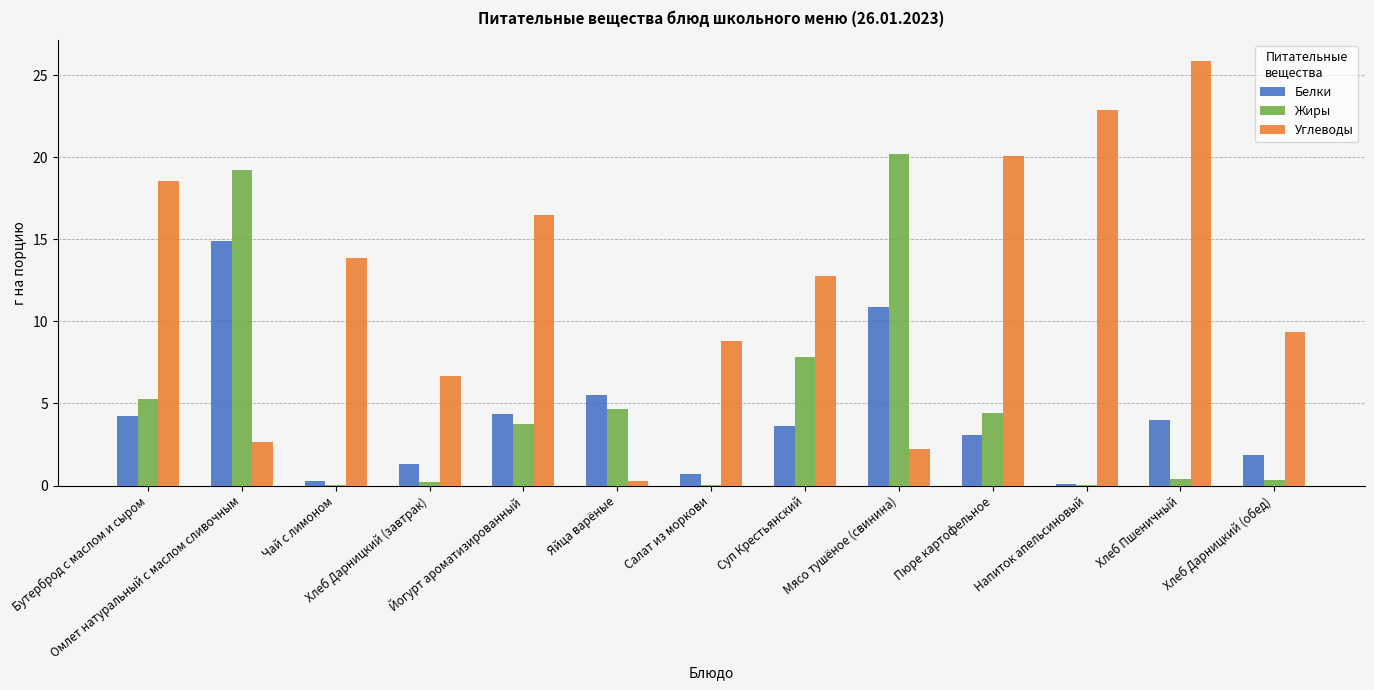

What are all the series names shown in the legend?

Белки, Жиры, Углеводы